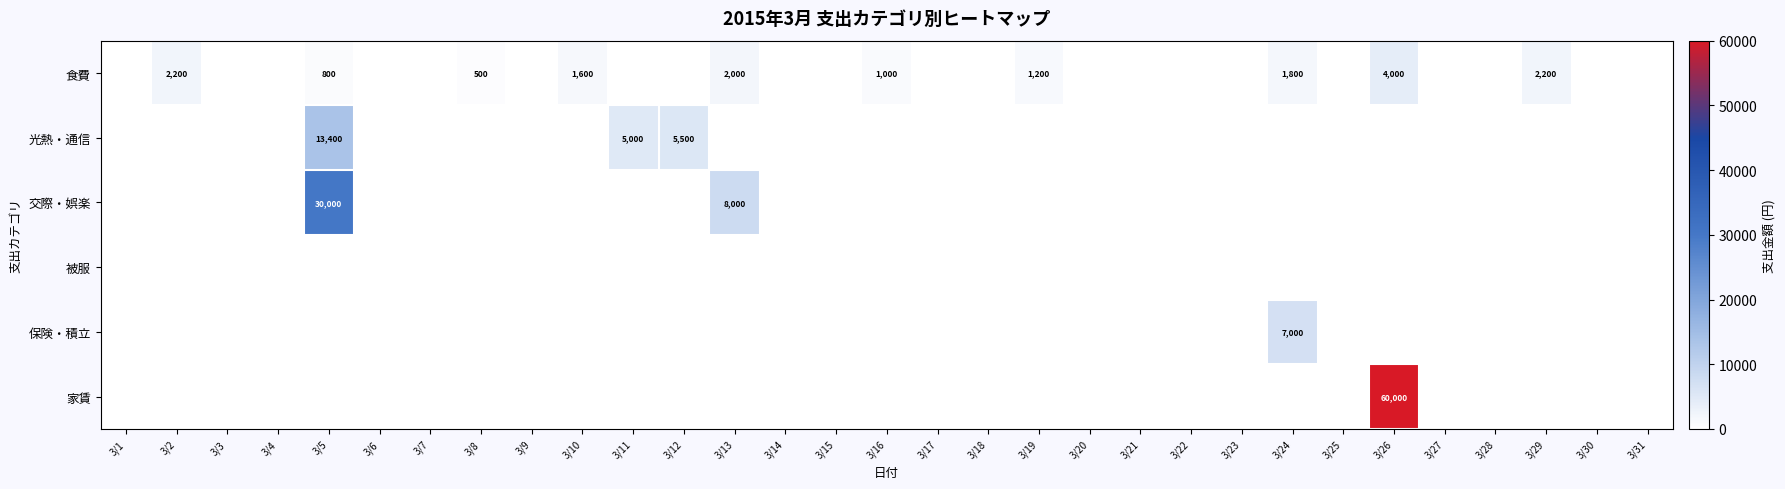

What is the greatest value displayed?

60000